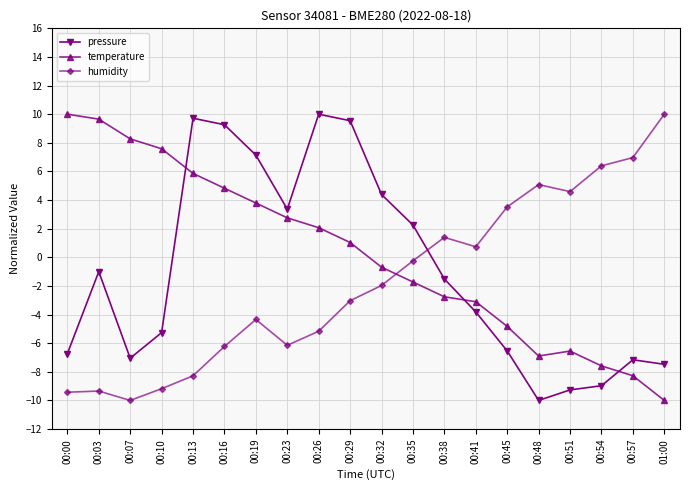

At 00:00, list the series in order from smallest to largest.

humidity, pressure, temperature